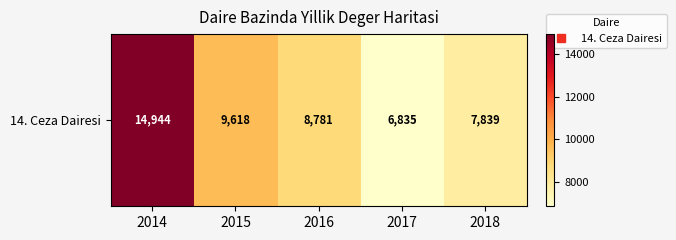

Where is the data nearest to the value 10889?

2015